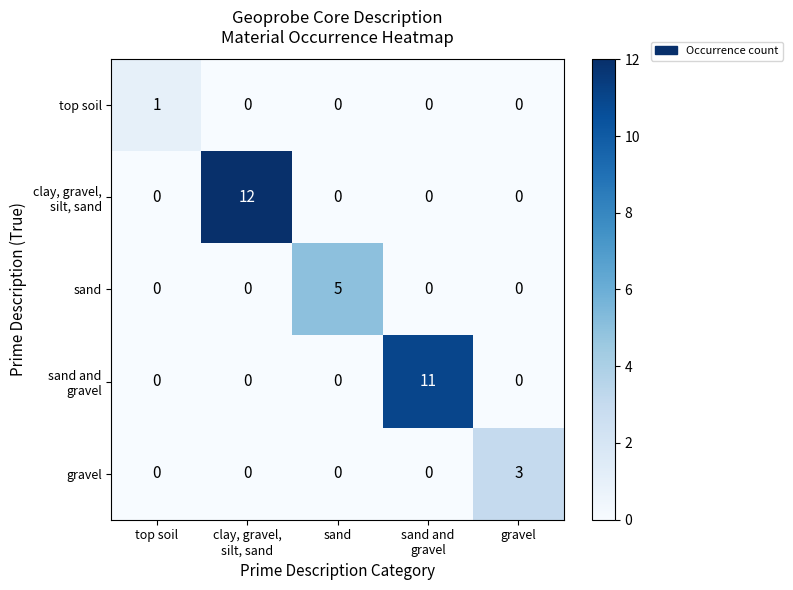

The value of top soil at sand is 0. True or false?

True